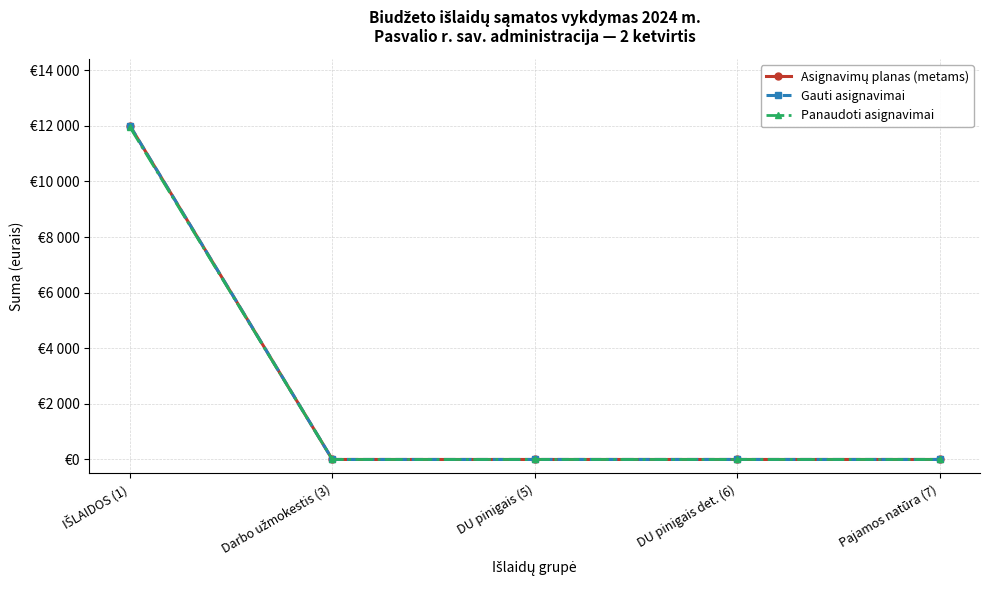

Is it true that Panaudoti asignavimai equals -6581.4 at Darbo užmokestis (3)?

False